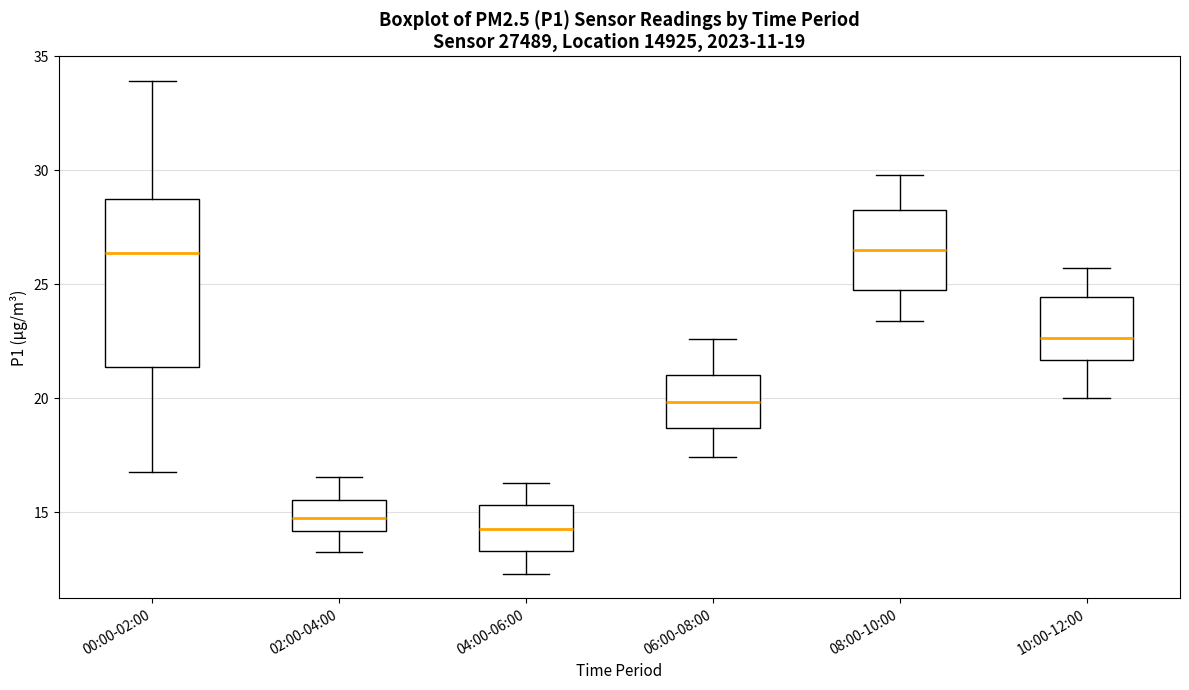

Comparing the boxes themselves (not the whiskers), which one is the tallest?

00:00-02:00